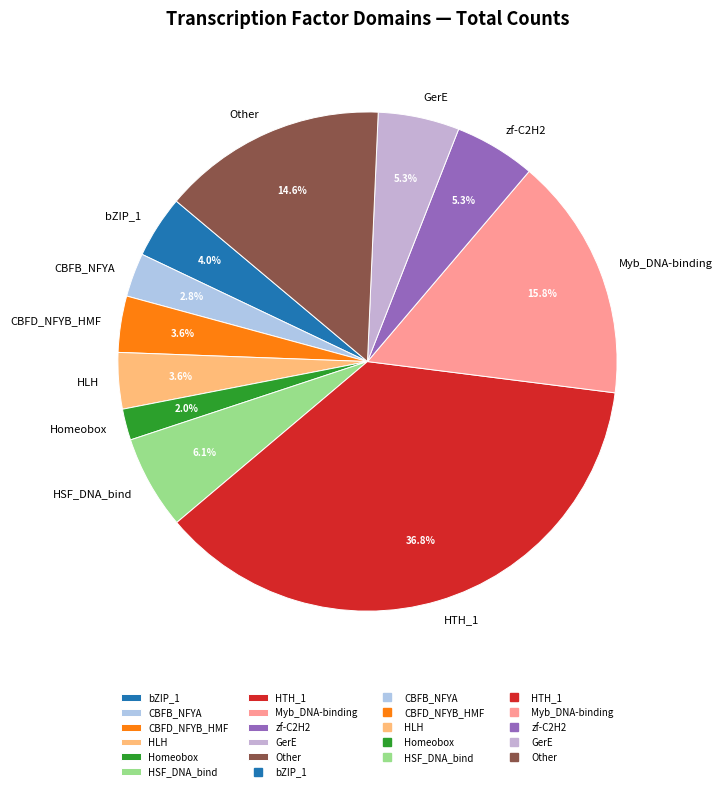

Does any single category account for the majority?

No